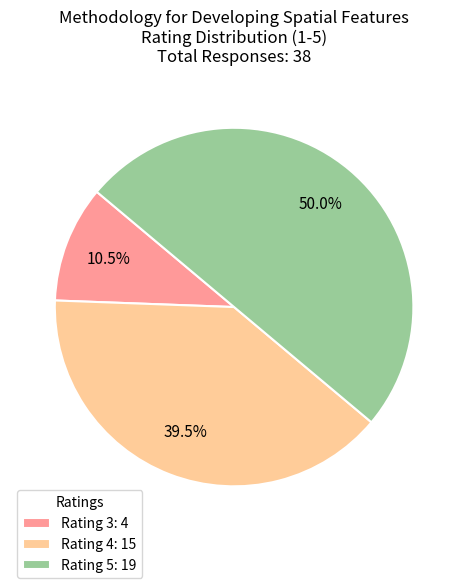

Count the number of slices in the pie.

3